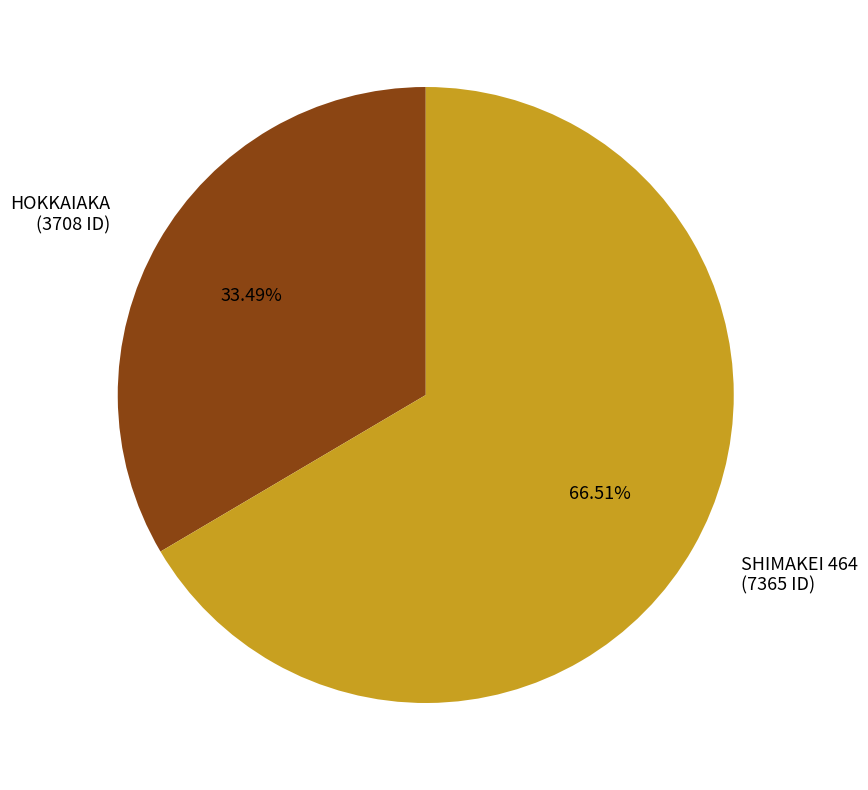

To the nearest percent, what percentage of the pie is SHIMAKEI 464?

67%